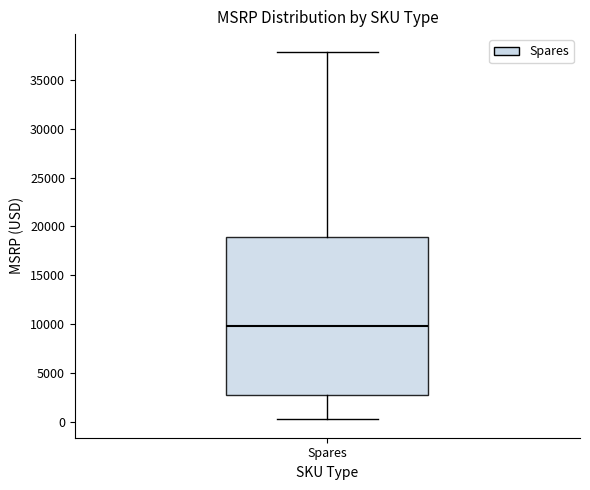

Transcribe this box plot: give where the median line is, the range the box spans, and where the two whiskers end, as read against the y-axis. The values are not printed on the chart, so give them approximately, as read against the axis.

median 10000, box 3000 to 19000, whiskers 500 to 38000